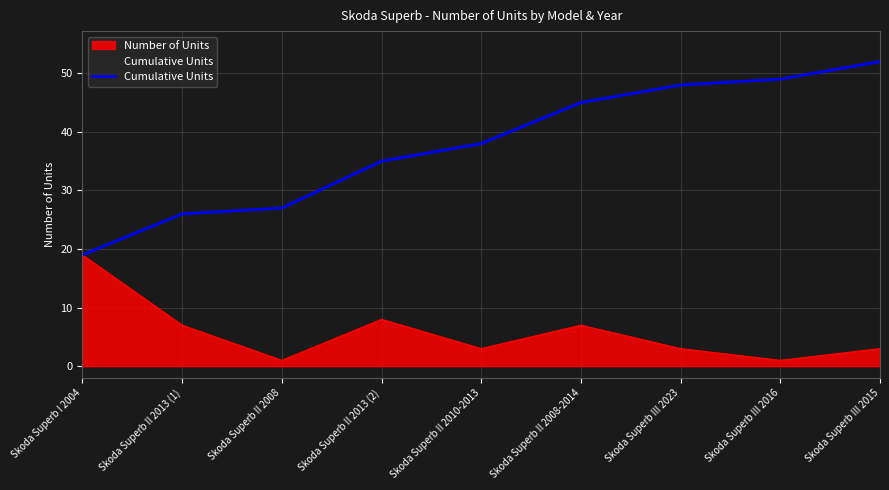

Reading left to right, what are all the values shown in this chart?

19	26	27	35	38	45	48	49	52